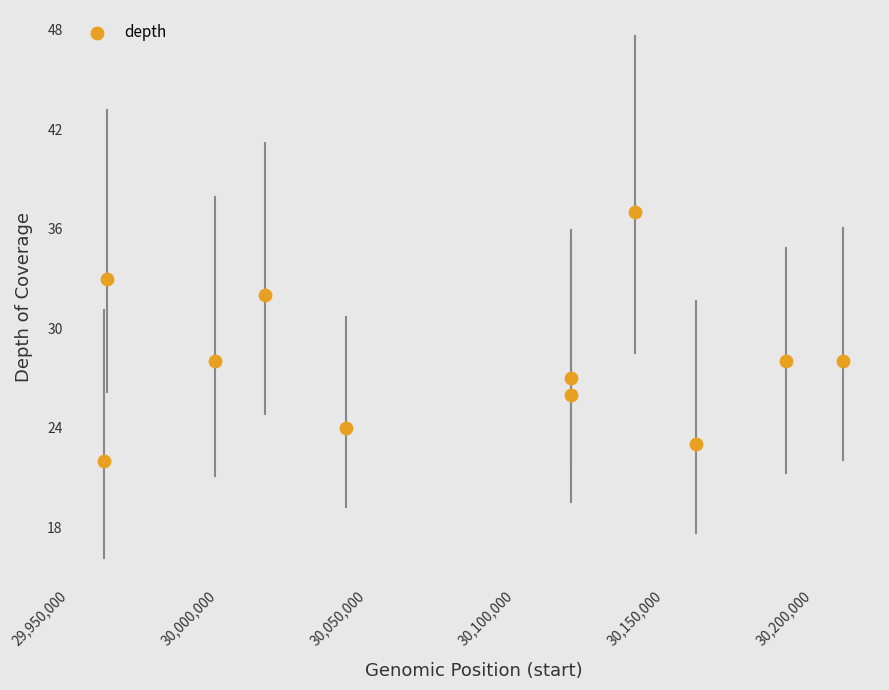

What is the average Y value?

28